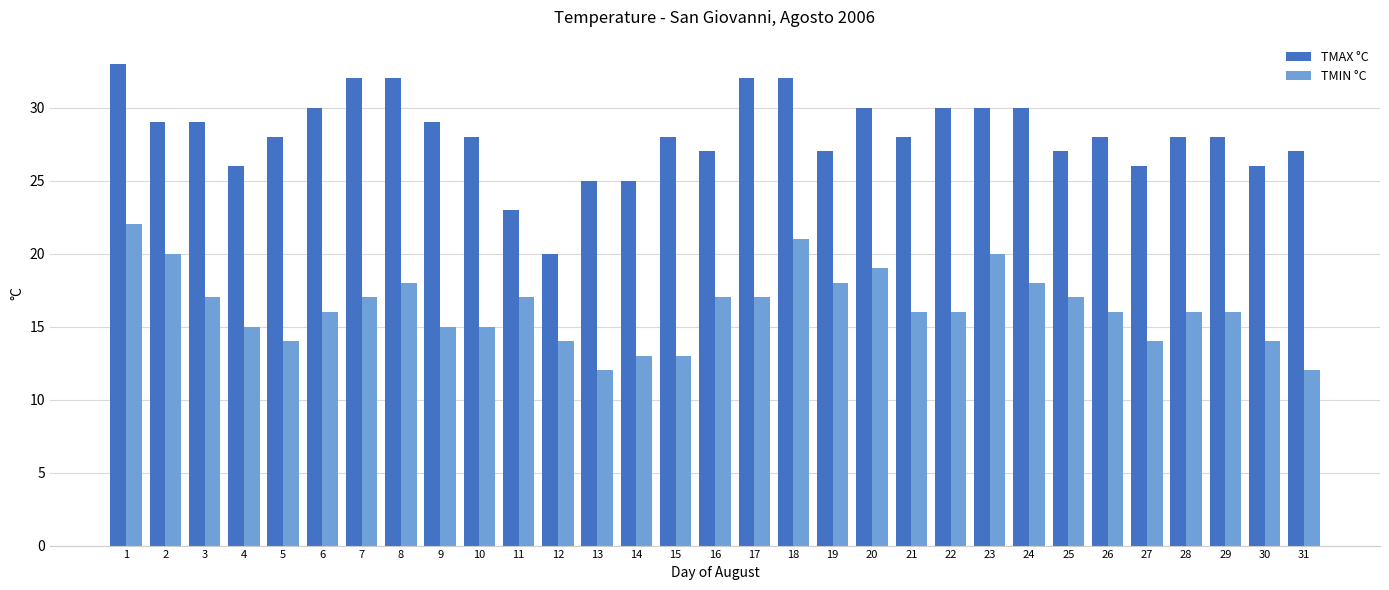

Which label corresponds to the largest value in the chart?

1